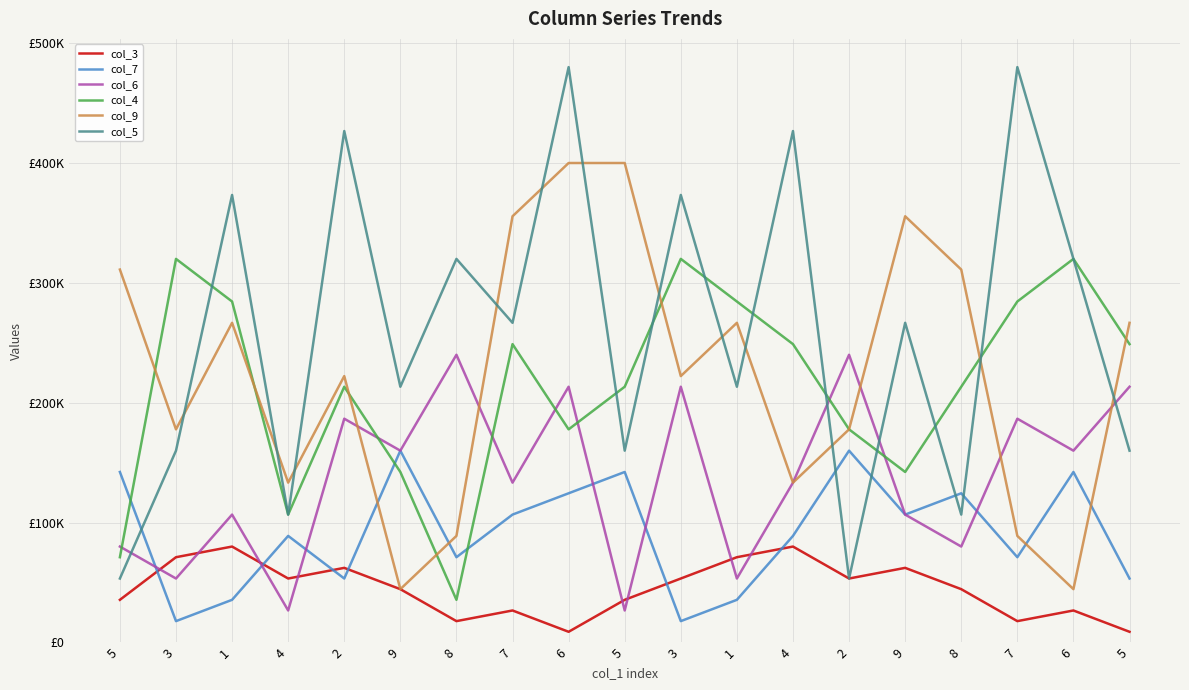

Does the chart display data point markers on the line(s)?

No